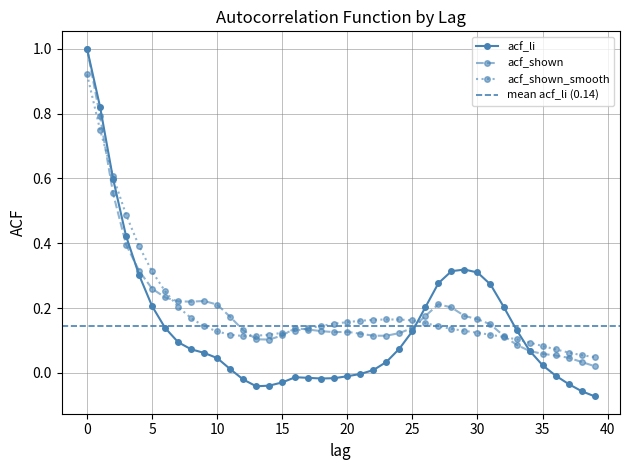

What is the average value of the acf_shown_smooth series?

0.2